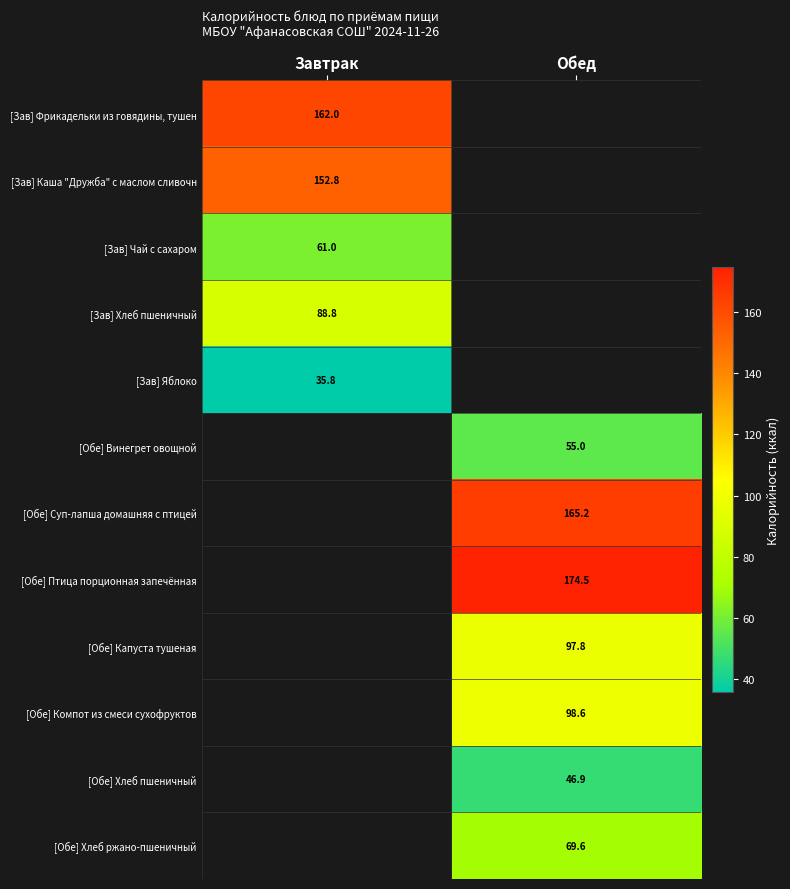

True or false: [Зав] Хлеб пшеничный has a value of 117.7 at Завтрак.

False